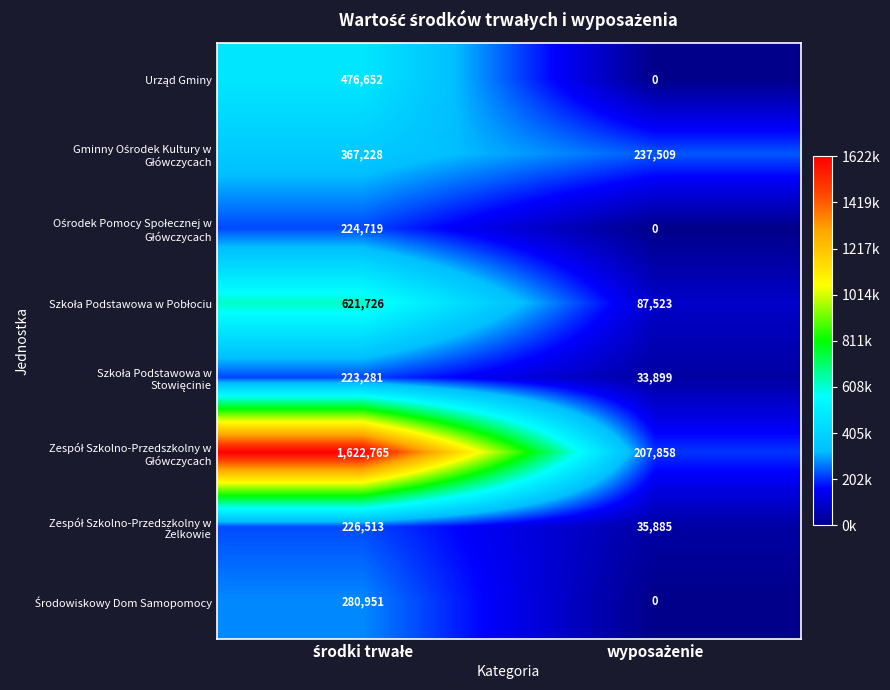

What is the greatest value displayed?

1622765